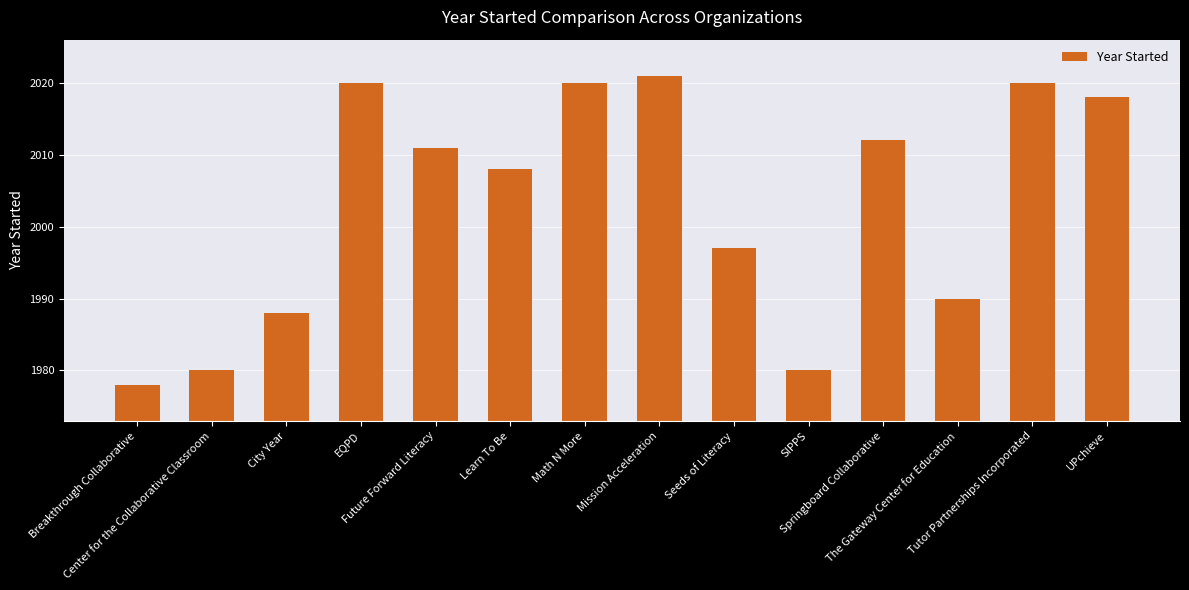

Is it true that the value at Math N More is 2020?

True